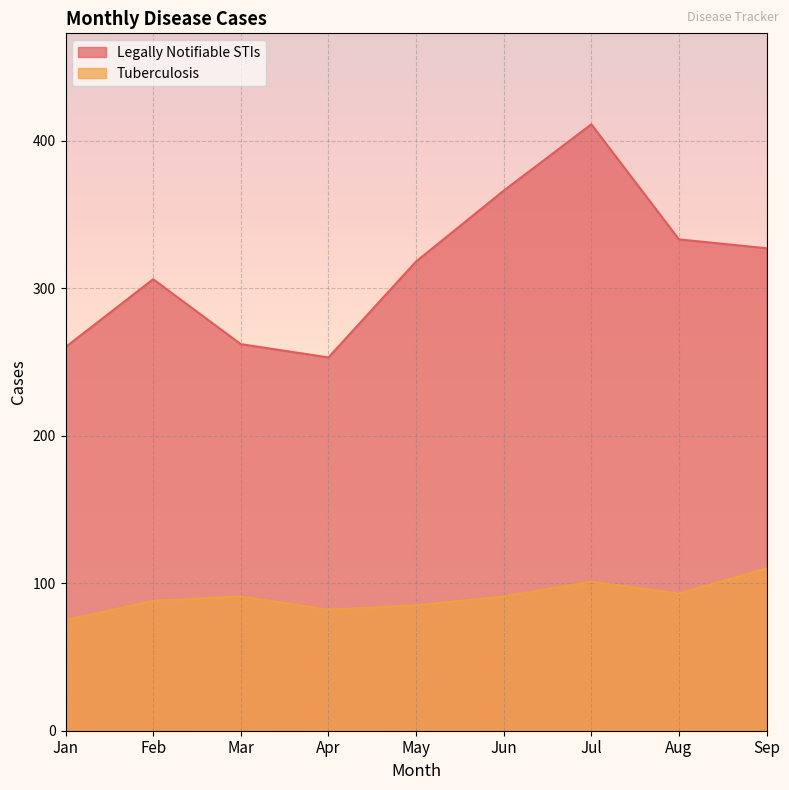

Rank the series by their average value, from lowest to highest.

Tuberculosis, Legally Notifiable STIs